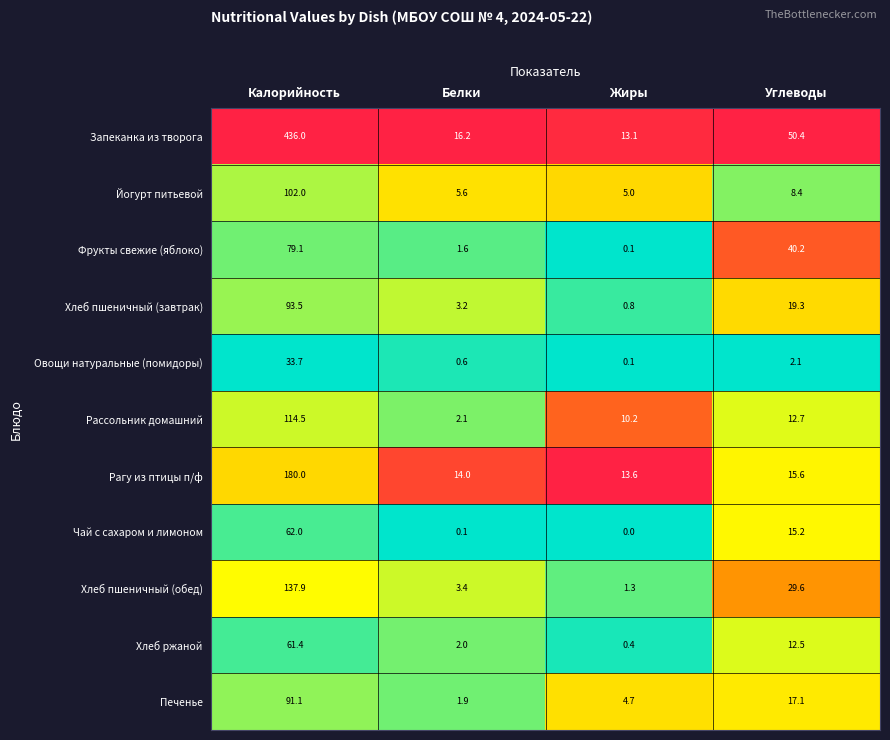

Where is Овощи натуральные (помидоры) nearest to the value 16?

Углеводы